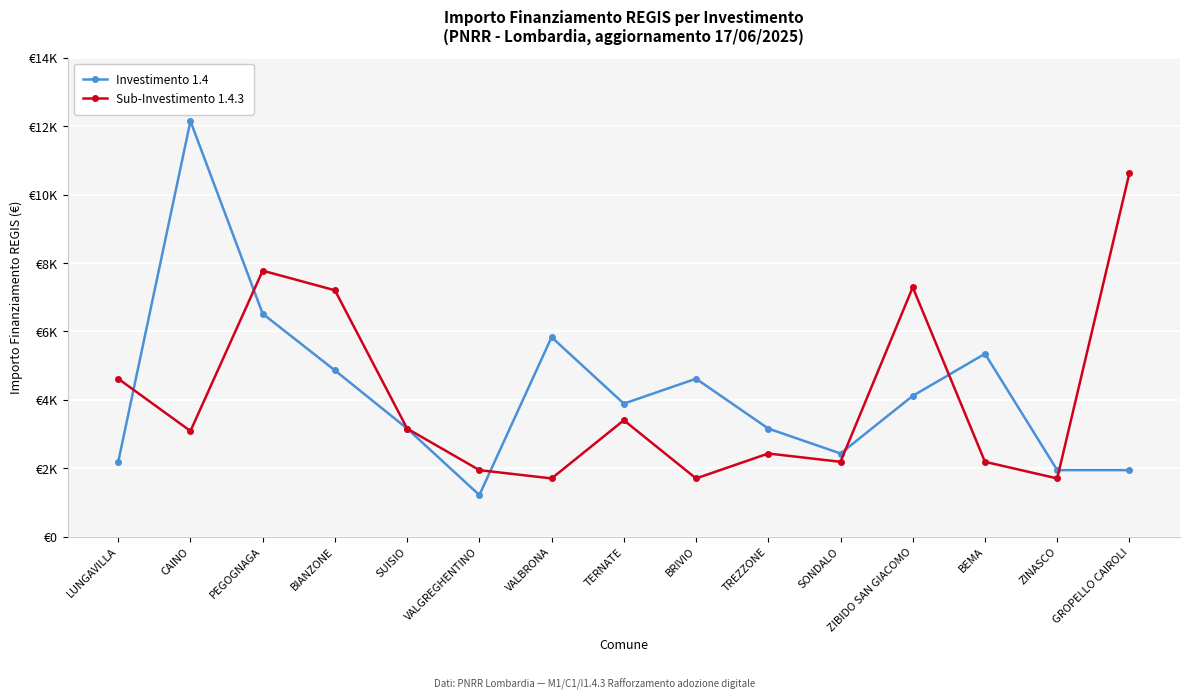

What is the value of the Investimento 1.4 point at the 11th from the left?

2430